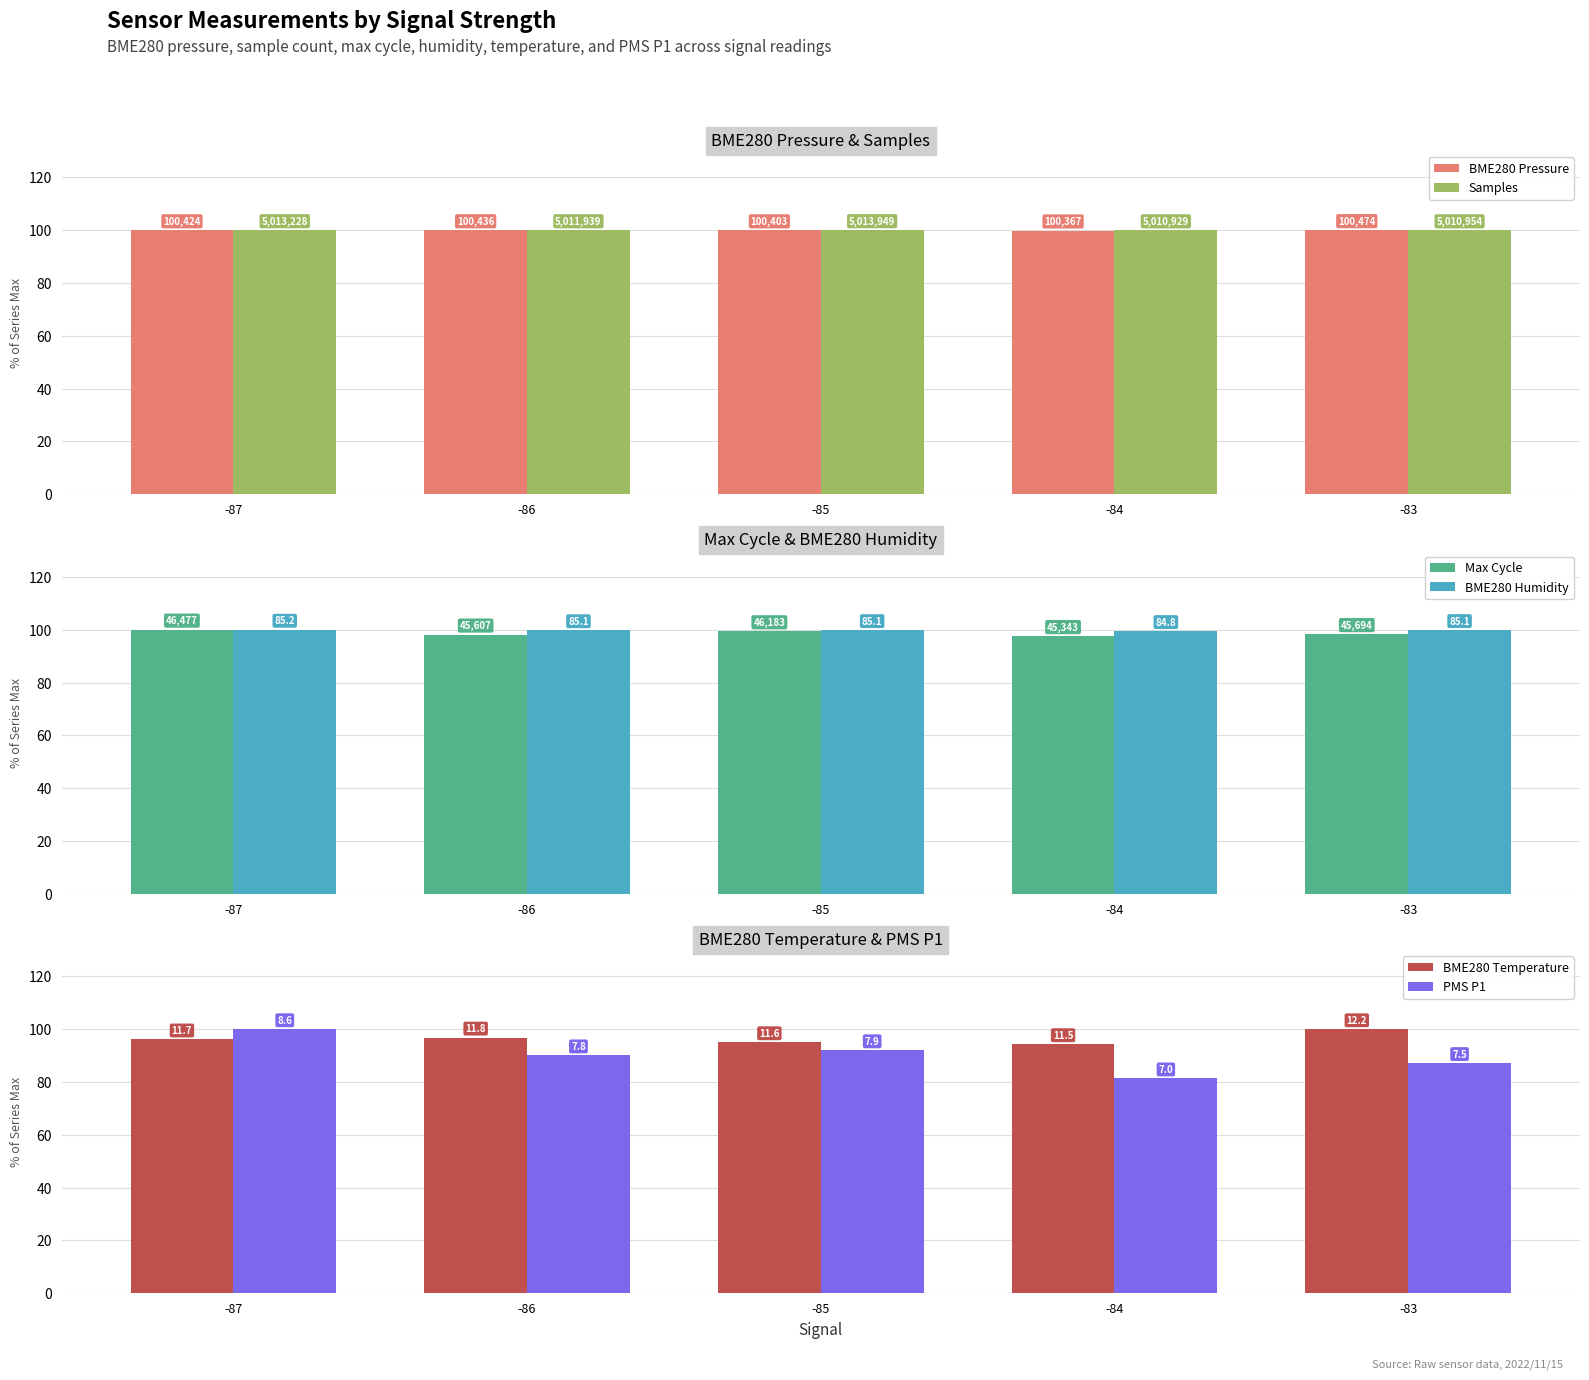

Reading left to right, extract all data points from this chart.

BME280 Pressure: -87=100.0	-86=100.0	-85=99.9	-84=99.9	-83=100.0
Samples: -87=100.0	-86=100.0	-85=100.0	-84=99.9	-83=99.9
Max Cycle: -87=100.0	-86=98.1	-85=99.4	-84=97.6	-83=98.3
BME280 Humidity: -87=100.0	-86=99.8	-85=99.9	-84=99.5	-83=99.9
BME280 Temperature: -87=96.1	-86=96.8	-85=95.1	-84=94.3	-83=100.0
PMS P1: -87=100.0	-86=90.1	-85=92.0	-84=81.4	-83=87.2